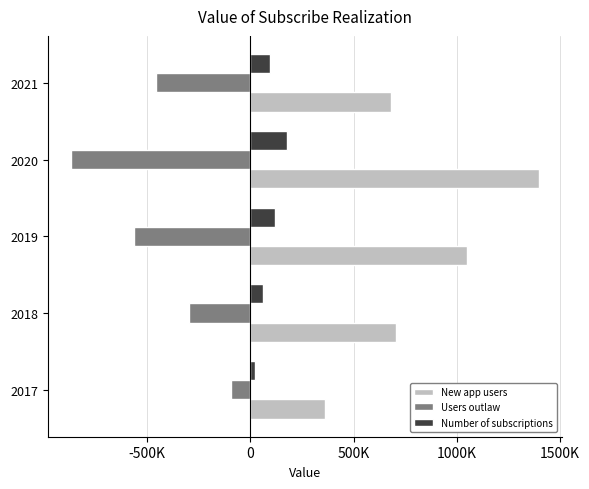

What are all the series names shown in the legend?

New app users, Users outlaw, Number of subscriptions